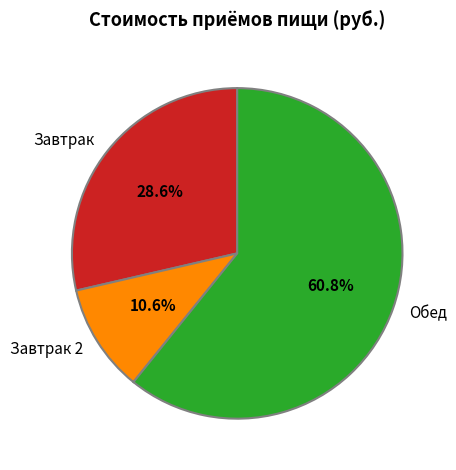

Between Завтрак and Обед, which is larger?

Обед